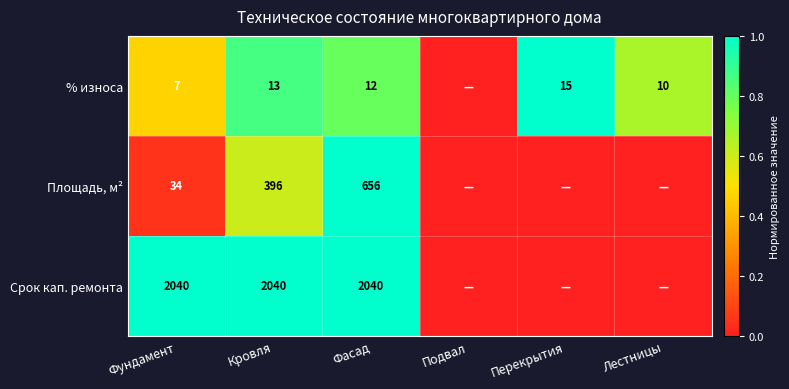

The value of Площадь, м² at Фундамент is 0.0. True or false?

False